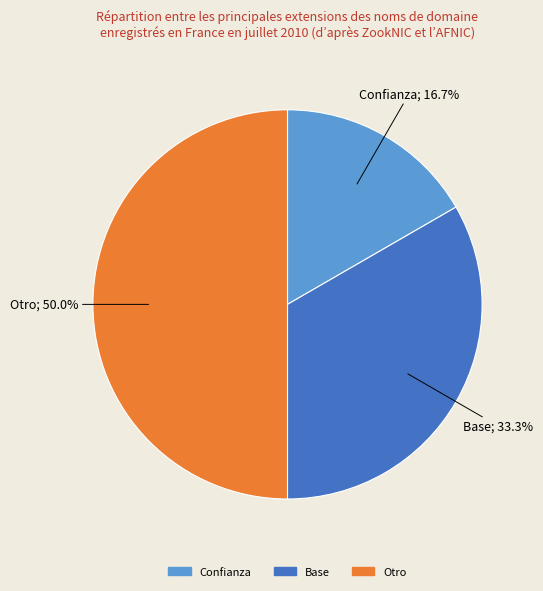

Is the sum of Otro and Base greater than half?

Yes